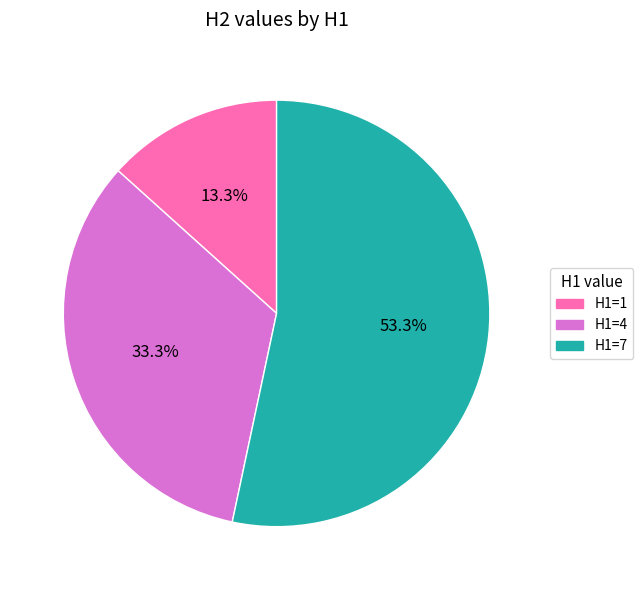

Rank the categories by value from lowest to highest.

H1=1, H1=4, H1=7